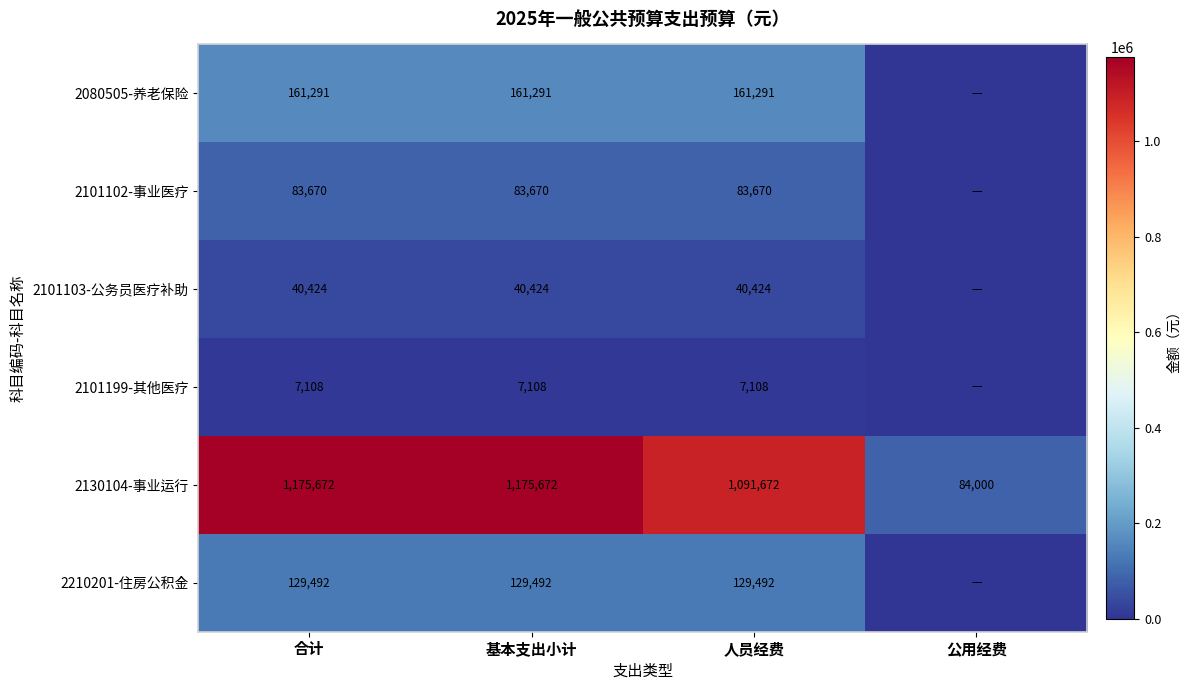

What is the total value across all series at 人员经费?

1513657